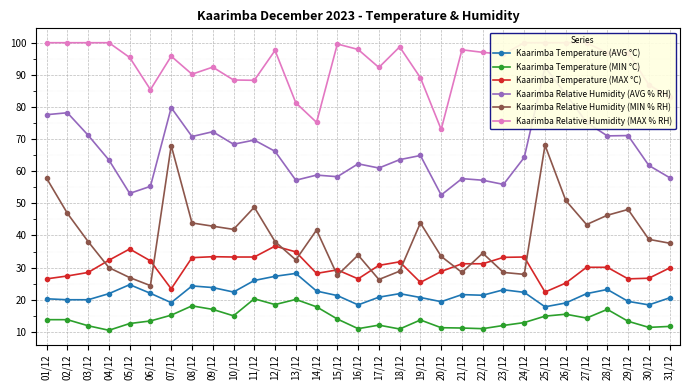

At which category does Kaarimba Relative Humidity (AVG % RH) reach its first local peak?

02/12